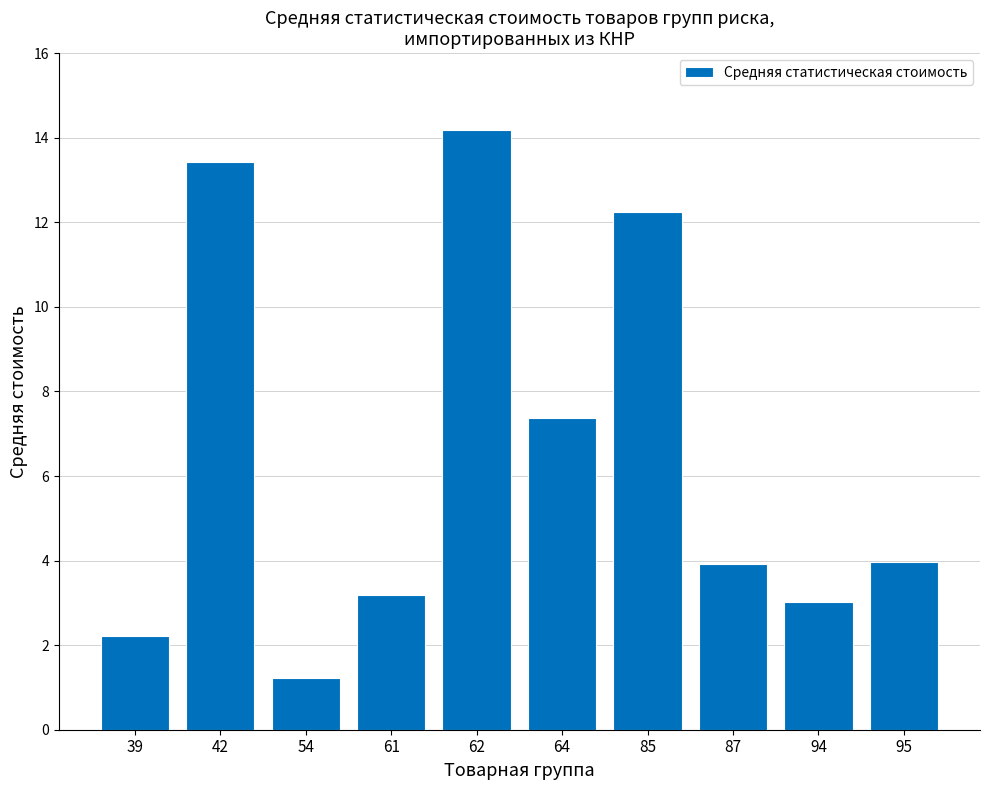

What value does the data have at 87?

3.9